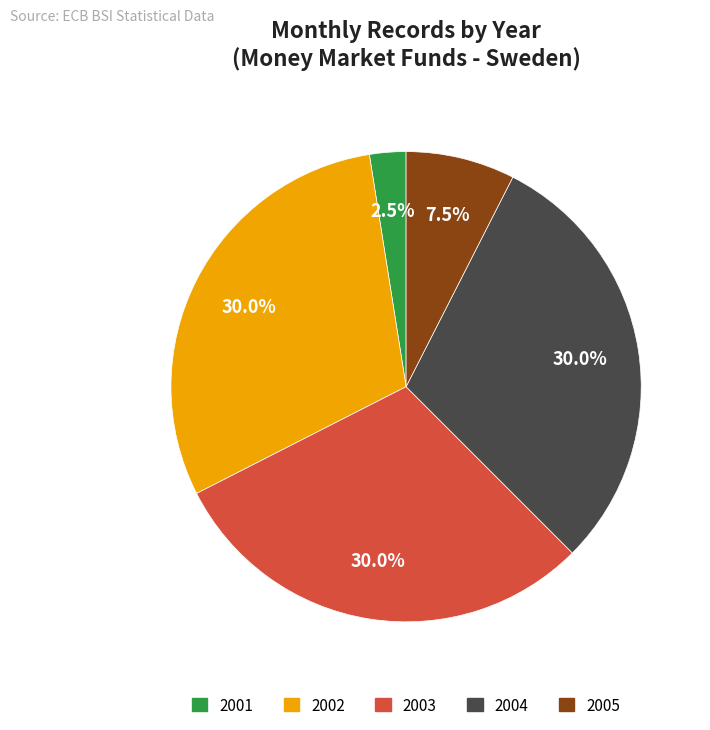

To the nearest percent, what is the average slice percentage?

20%